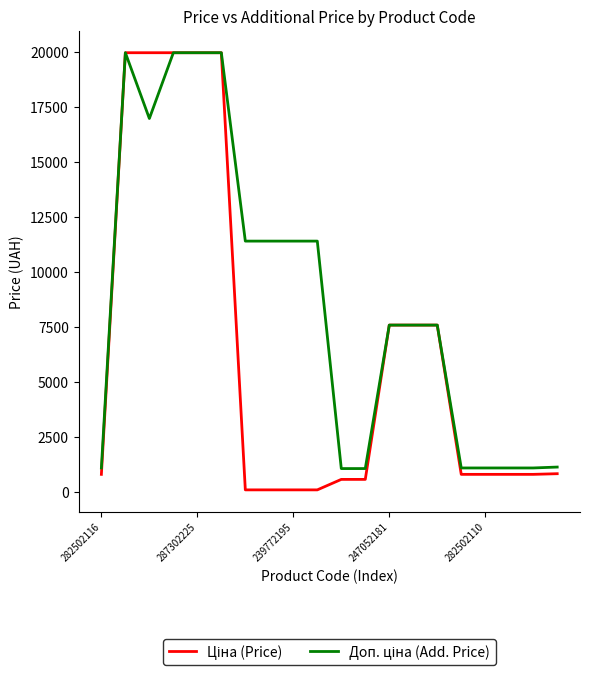

How many lines are shown in the chart?

2